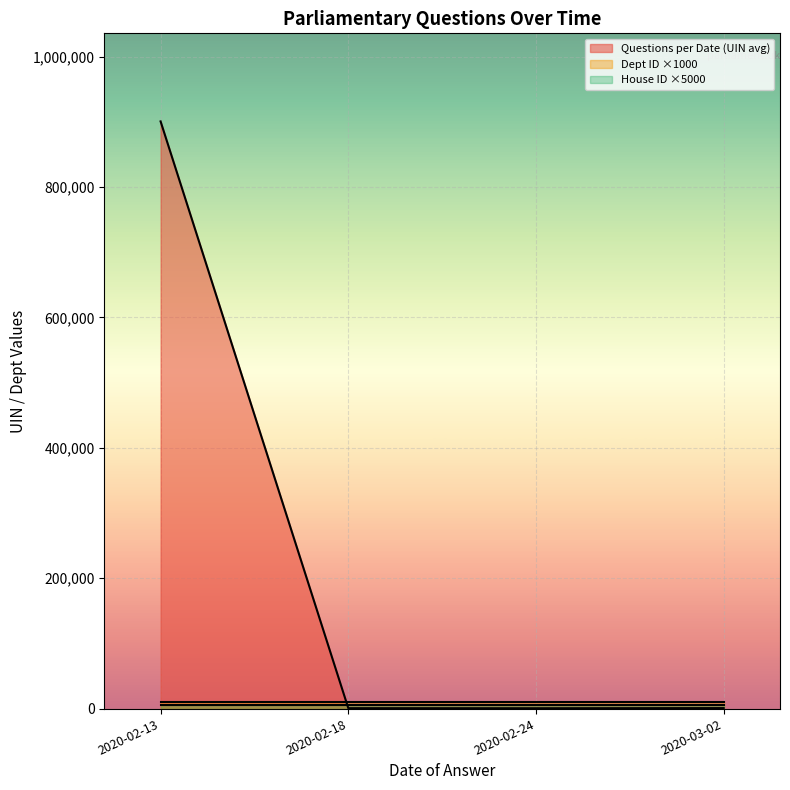

Which series has the largest total across all categories?

Questions per Date (UIN avg)